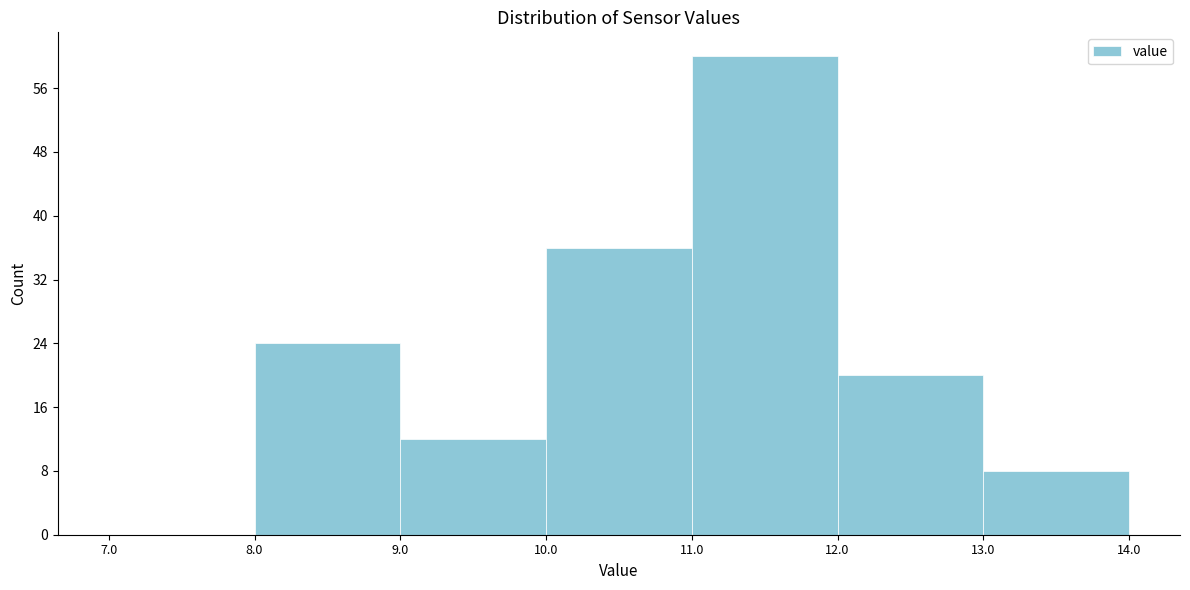

What is the height of the bar covering 11.0 to 12.0 on the x-axis? The values are not printed on the chart, so give them approximately, as read against the axis.

60